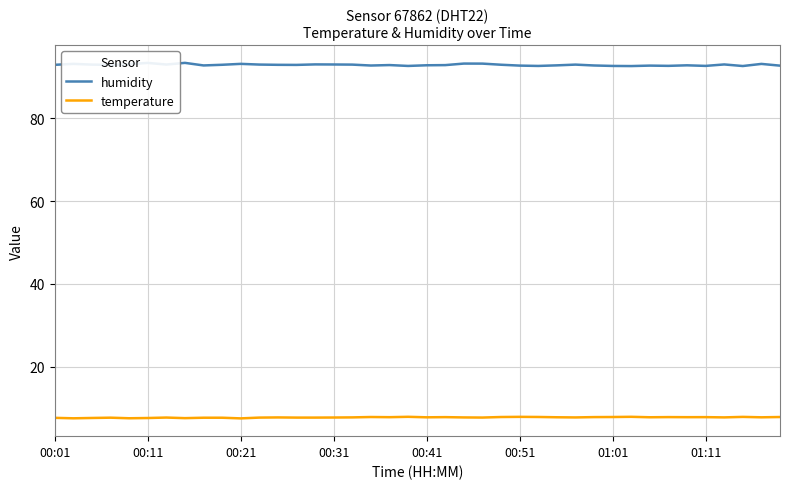

Which series has the widest spread of values?

humidity